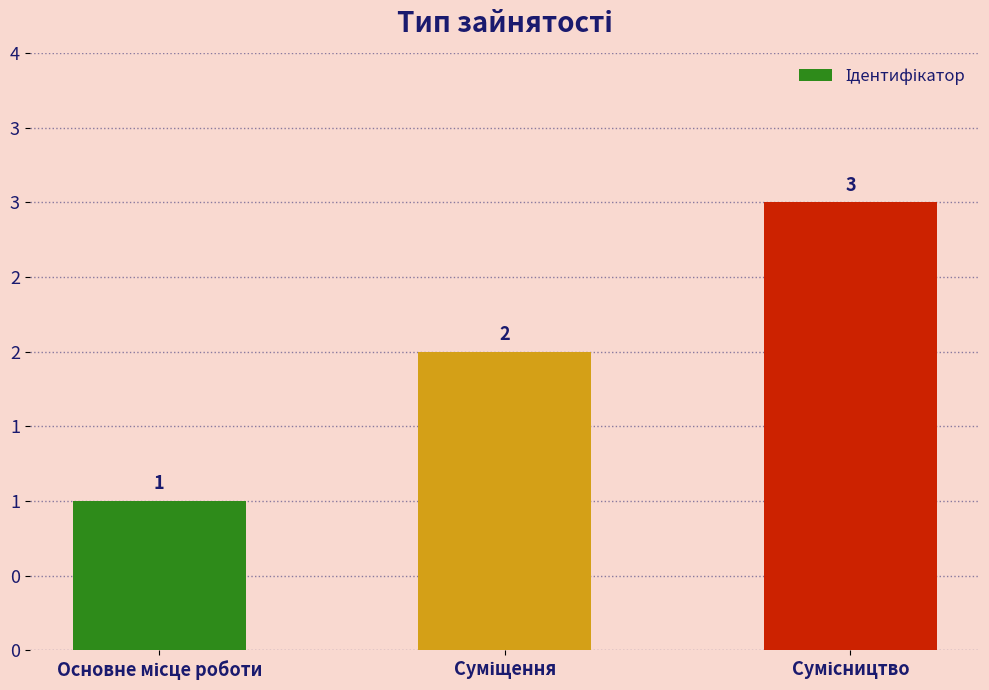

Count the values in the range 1 to 3.

3